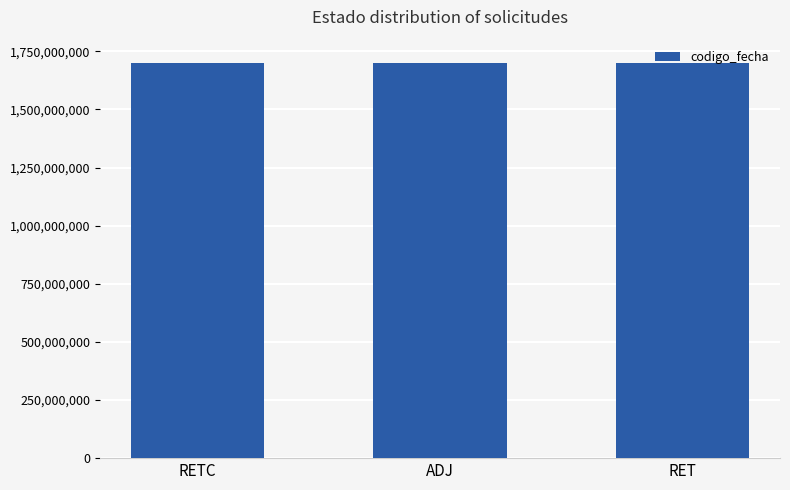

What is the difference between the values at RETC and ADJ?

1813751